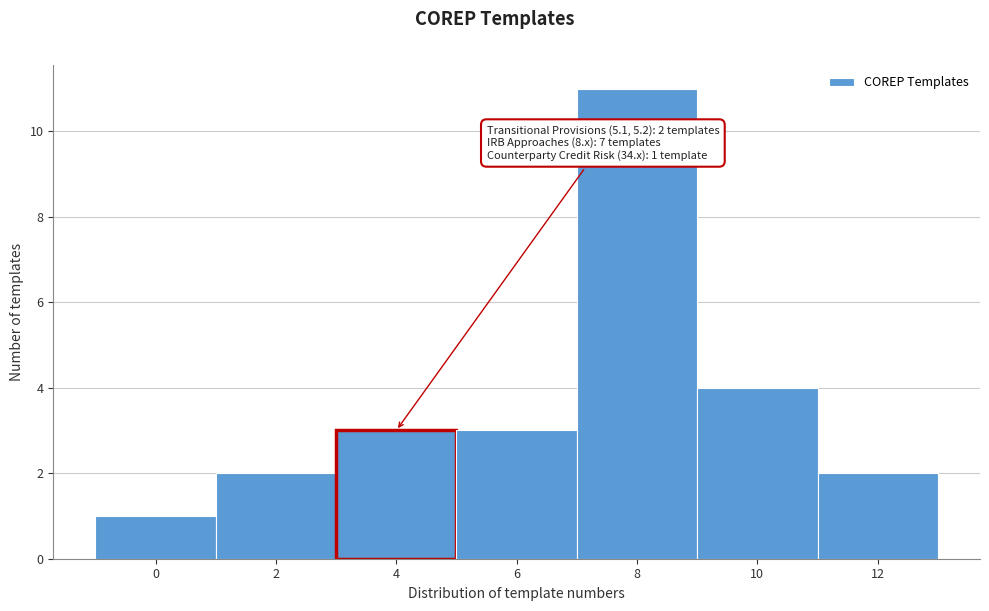

Reading left to right, list all the values displayed in this chart.

0=1	2=2	4=3	6=3	8=11	10=4	12=2